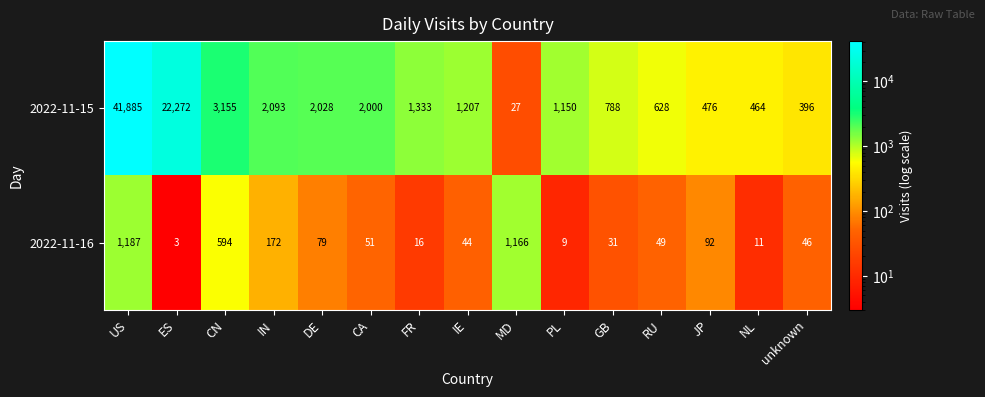

Is it true that 2022-11-15 equals 1150 at PL?

True